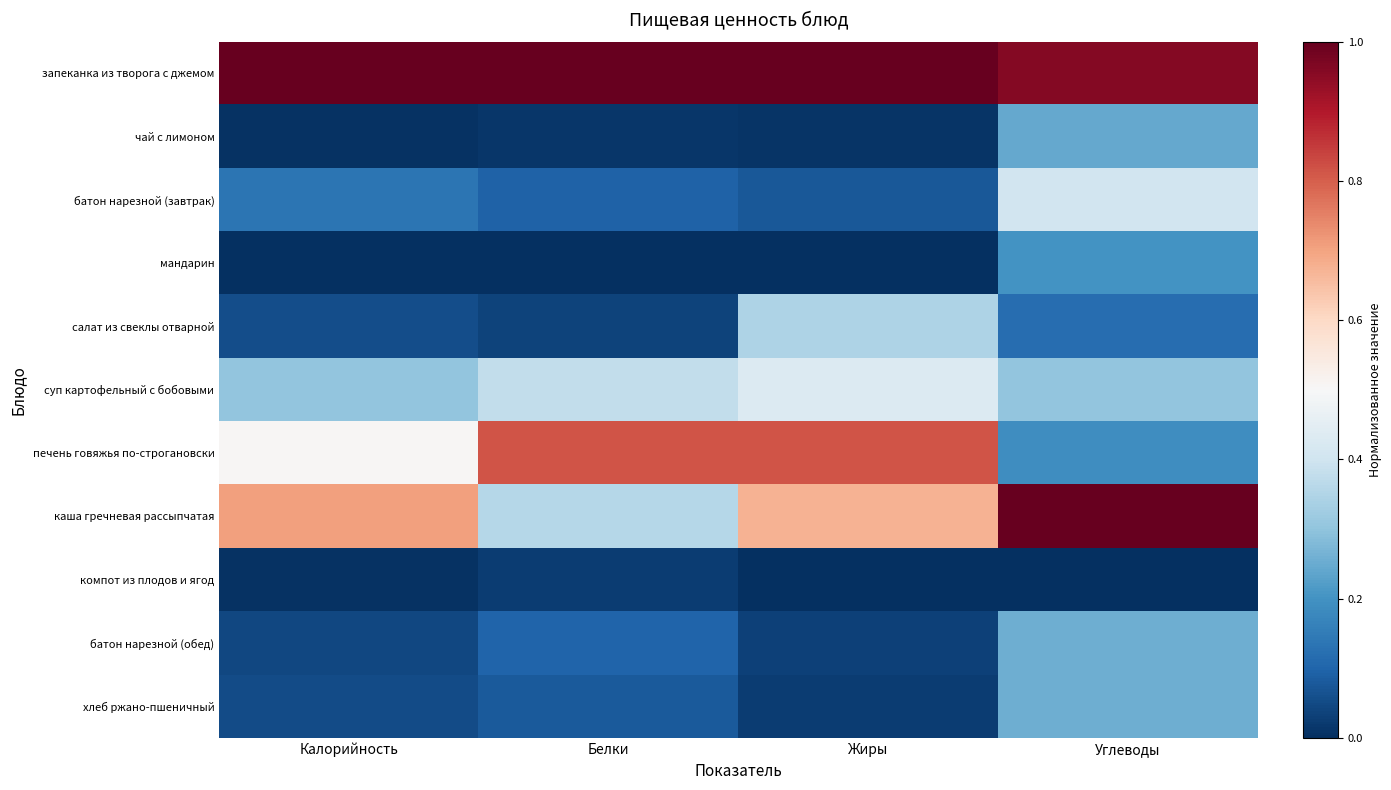

Between Белки and Жиры, which is larger?

Белки